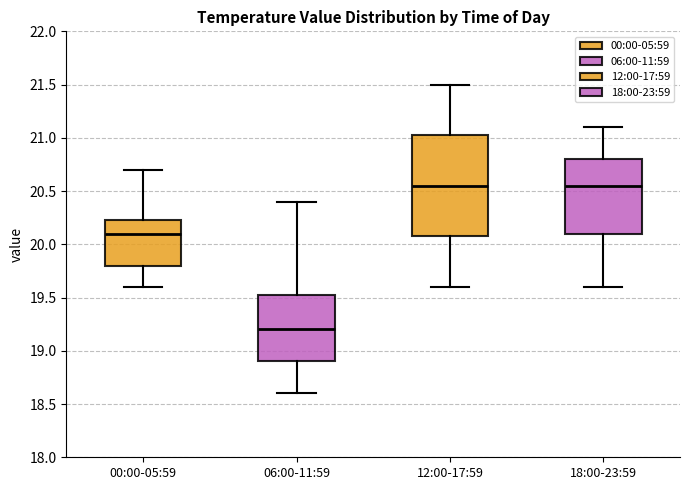

Which box is the tallest, from its lower edge to its upper edge?

12:00-17:59